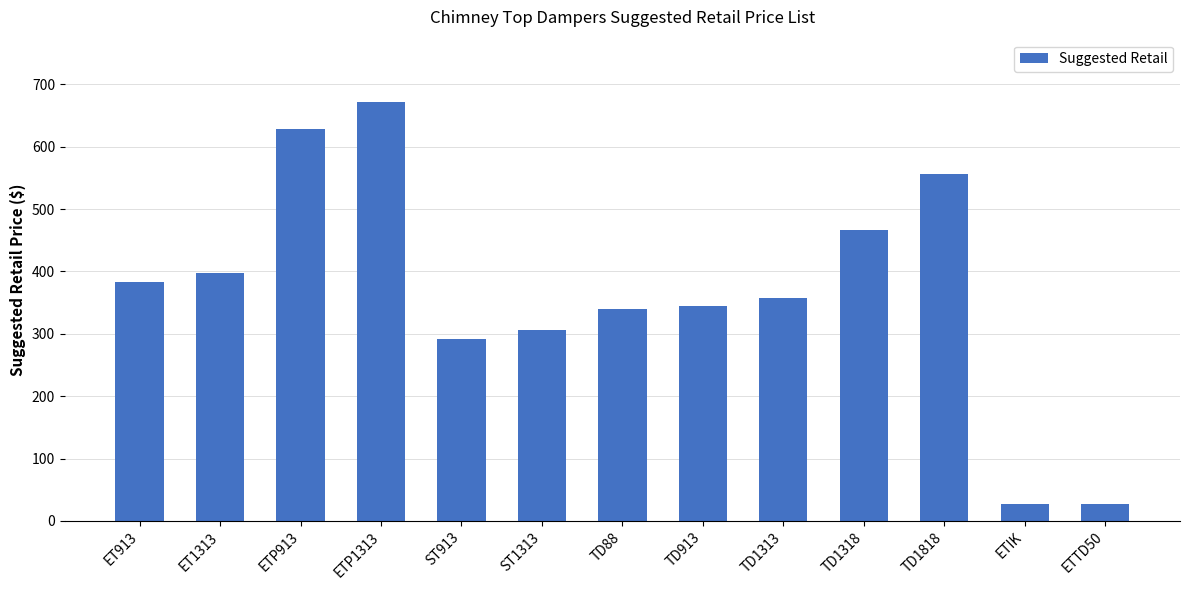

What is the value of the 8th bar from the left?

345